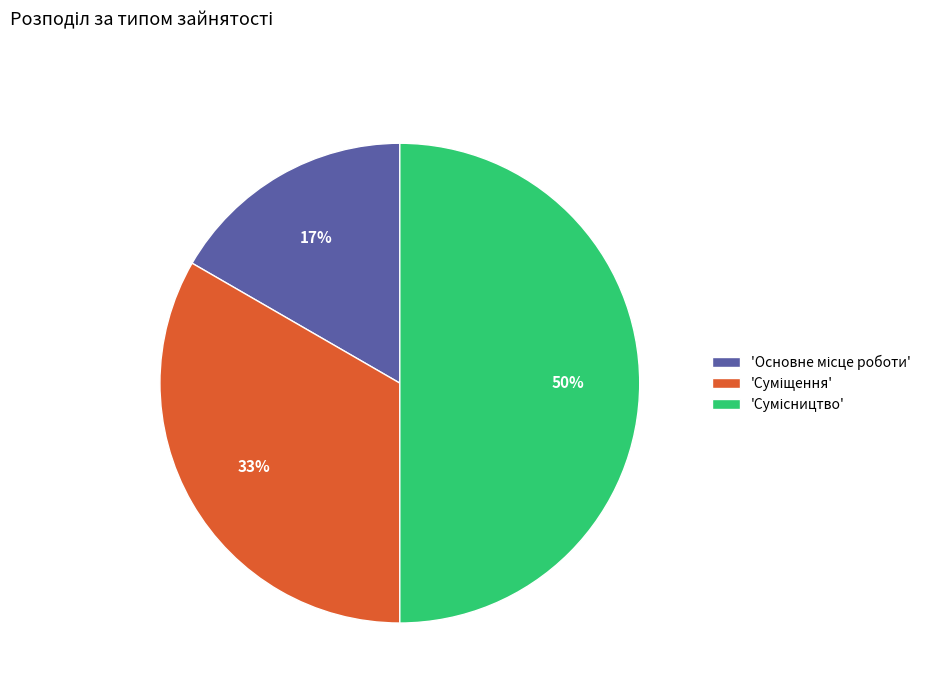

To the nearest percent, what is the average slice percentage?

33%